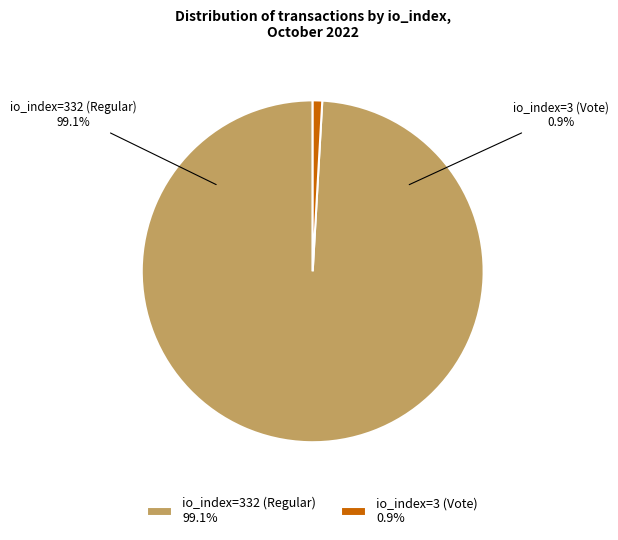

True or false: io_index=3 (Vote) accounts for 1% of the total.

True